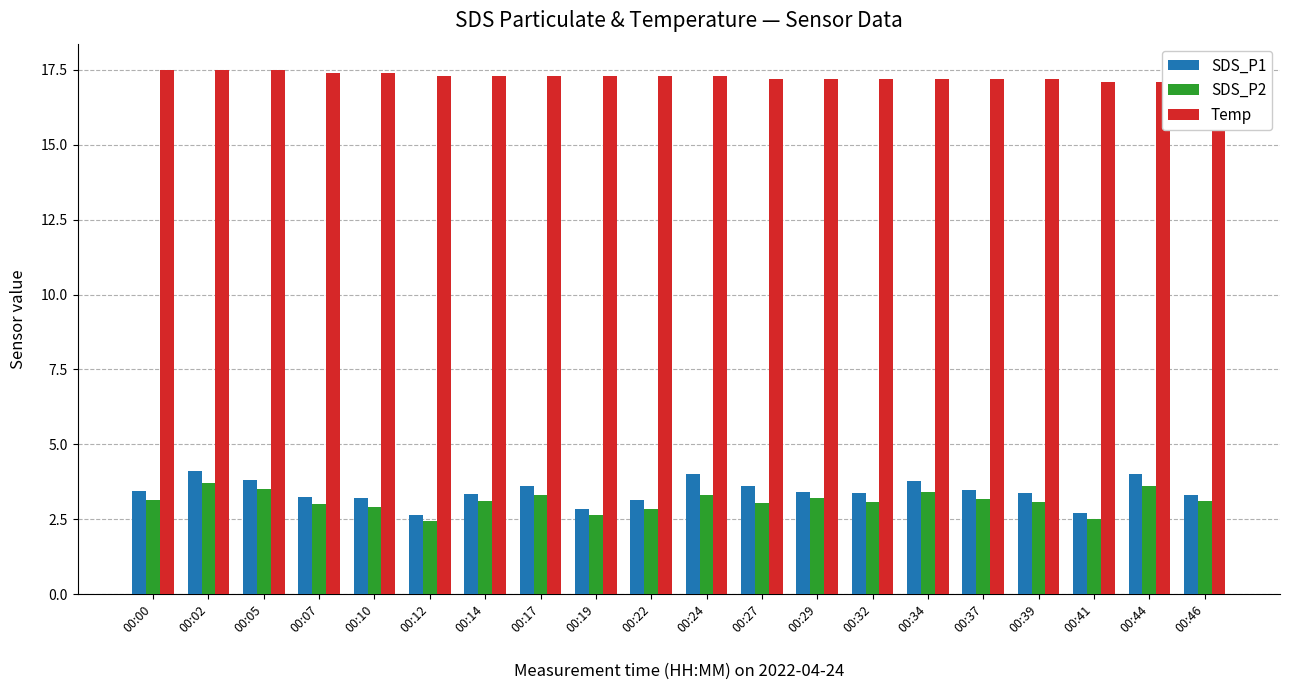

True or false: SDS_P2 has a value of 3.3 at 00:24.

True